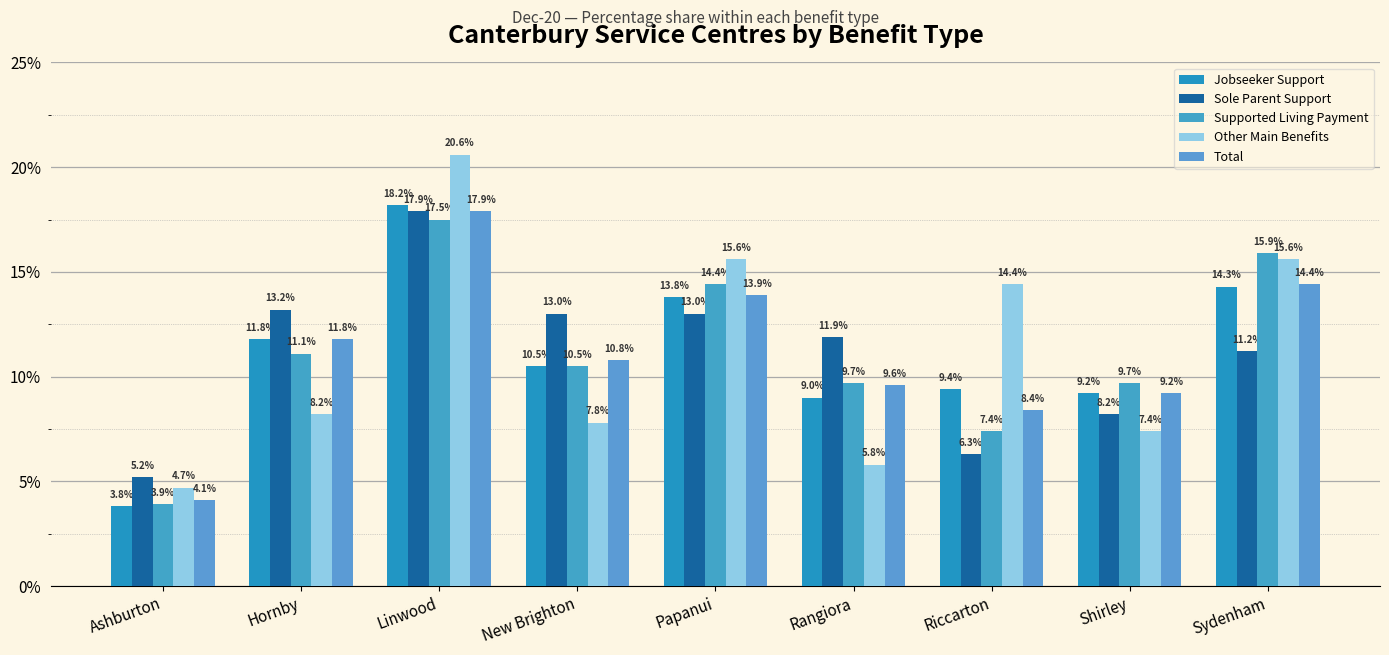

What is the label of the 9th bar from the right?

Ashburton